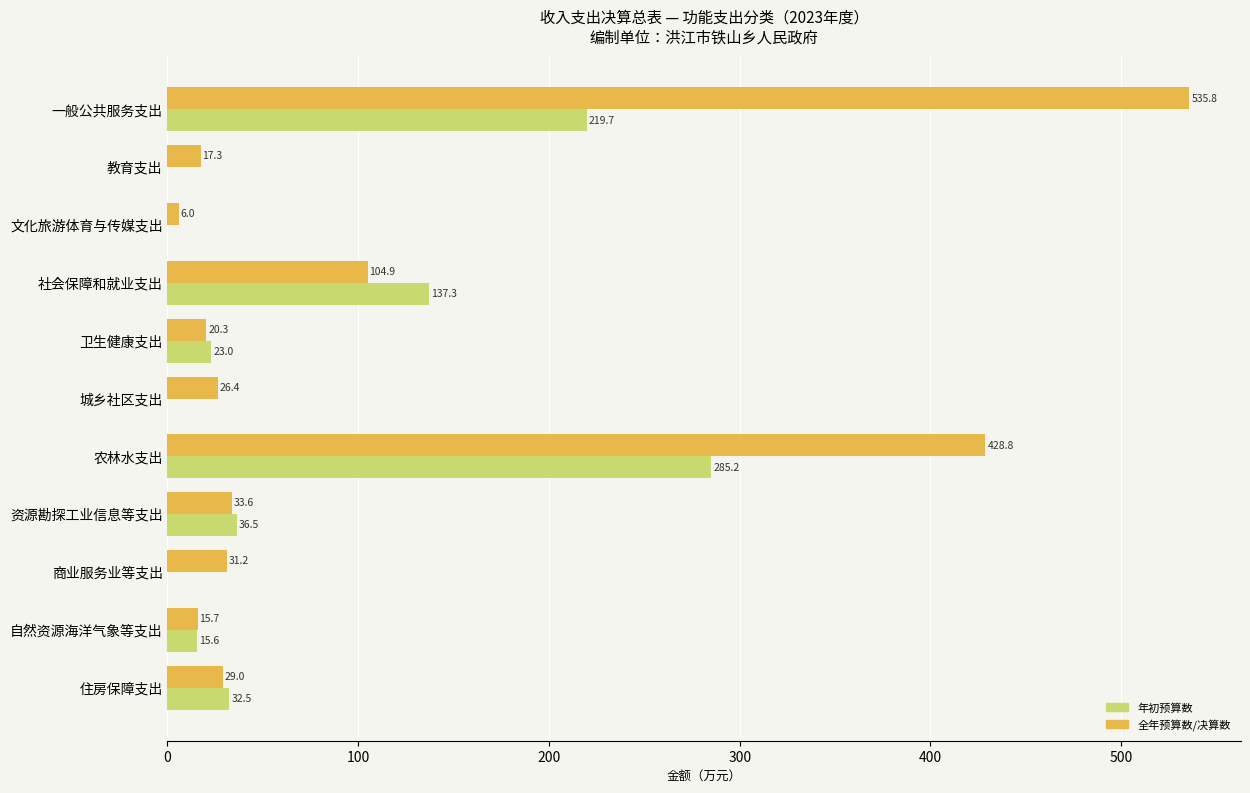

What are all the series names shown in the legend?

年初预算数, 全年预算数/决算数